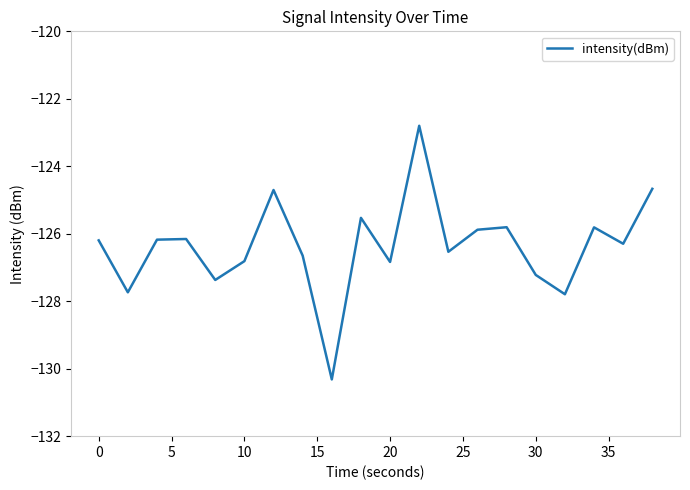

What is the difference between the maximum and minimum values?

7.5